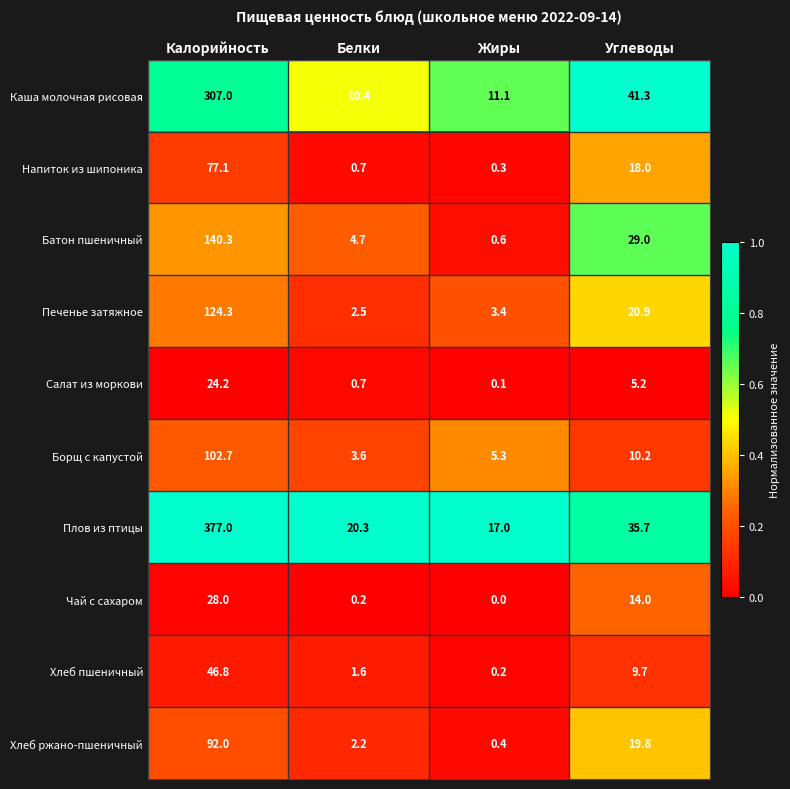

What is the sum of all Салат из моркови values?

30.2